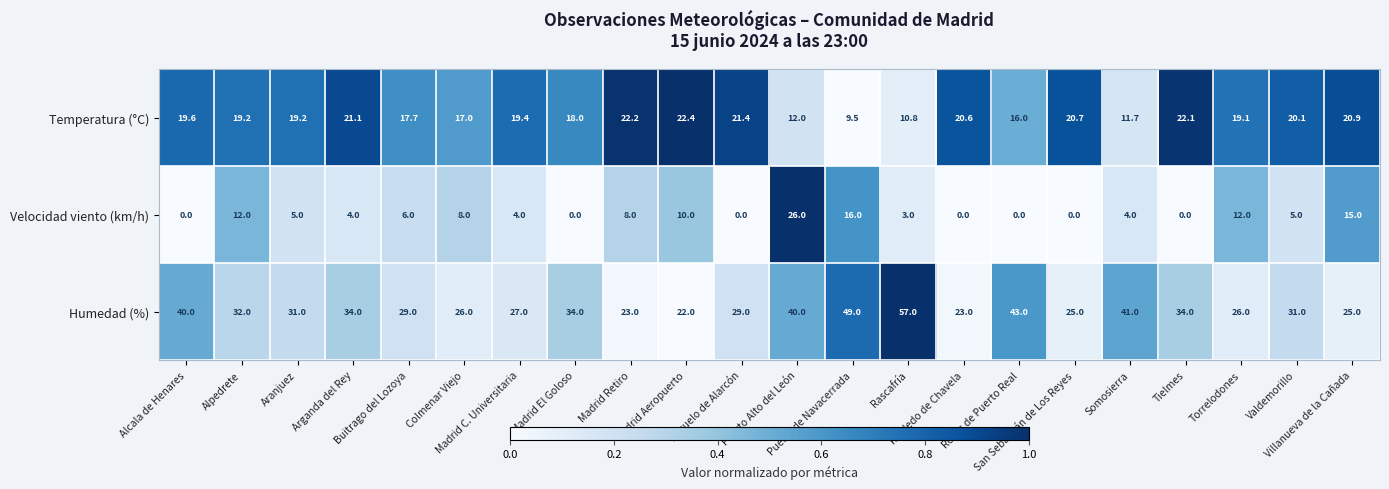

What is the difference between the maximum and second lowest values in the Humedad (%) series?

34.0